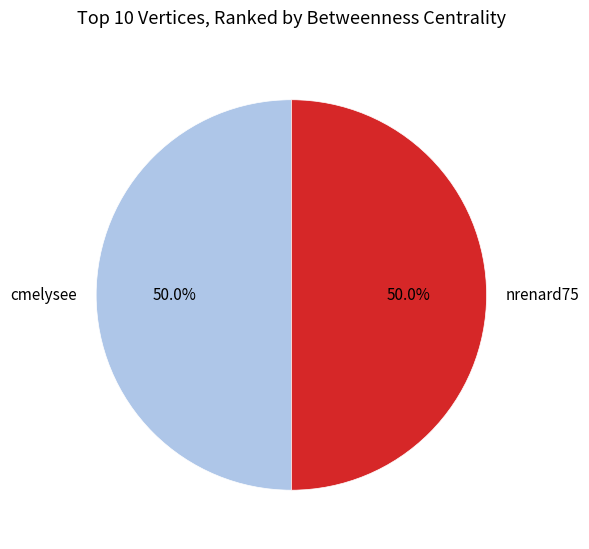

Approximately how many times larger is the value at nrenard75 compared to cmelysee?

1.0